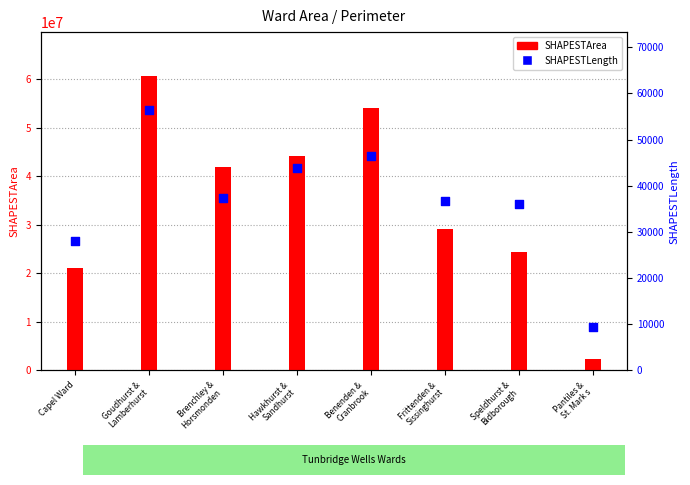

Which series has the largest Y range (max minus min)?

SHAPESTArea